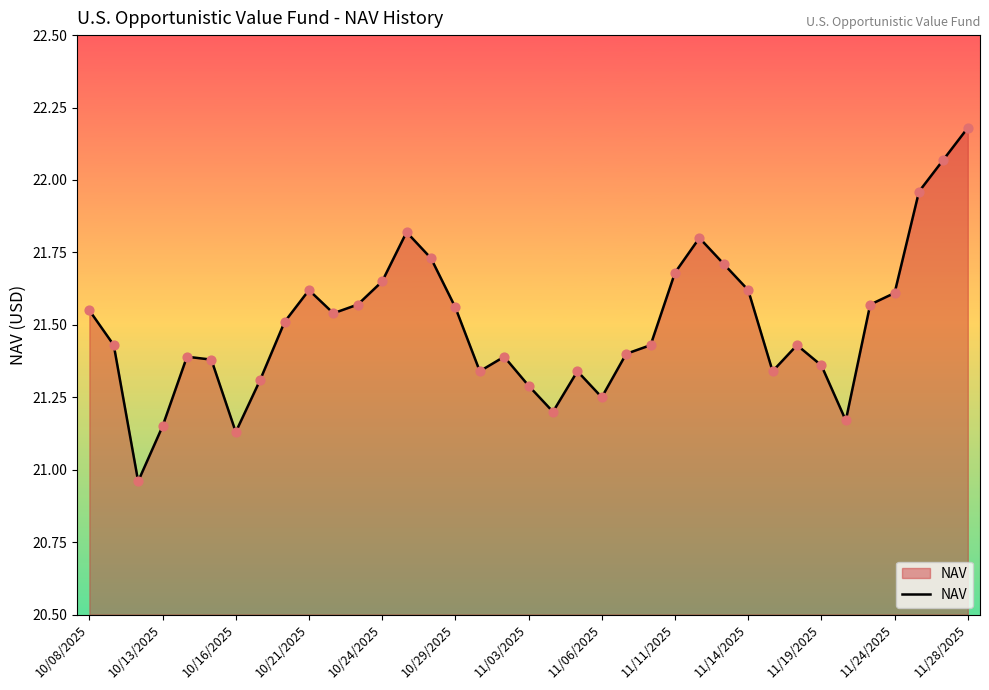

What is the difference between the maximum and minimum values?

1.2